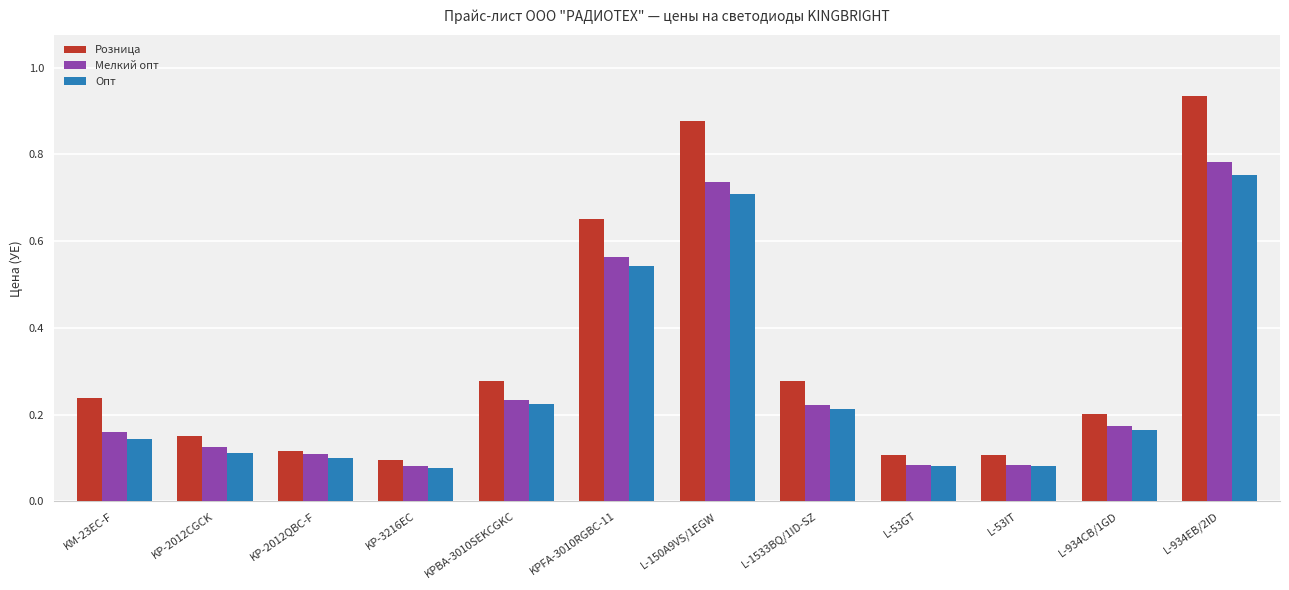

Between L-150A9VS/1EGW and L-934CB/1GD, which series saw the biggest shift?

Розница